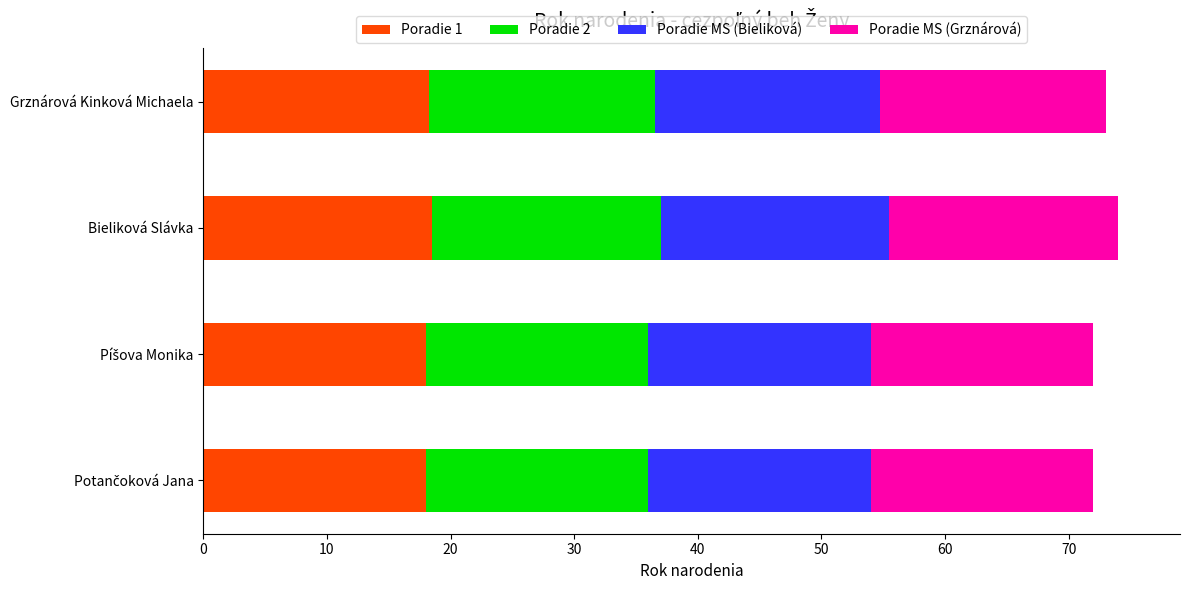

What is the average value of the Poradie 1 series?

18.2